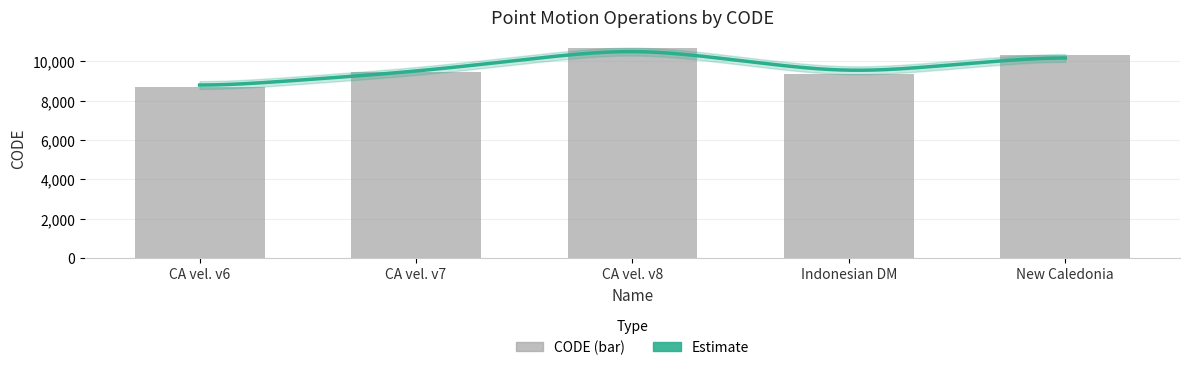

What is the maximum value shown in the chart?

10707